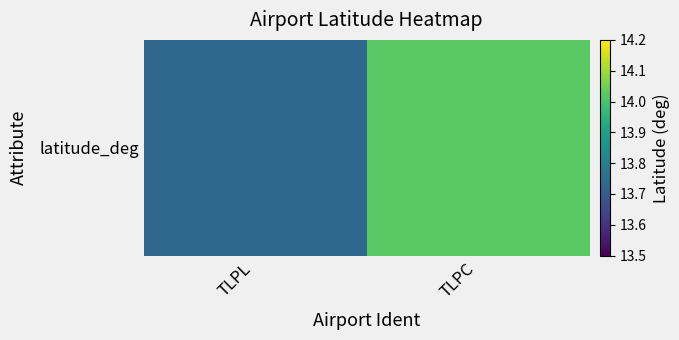

Between TLPL and TLPC, which is larger?

TLPC